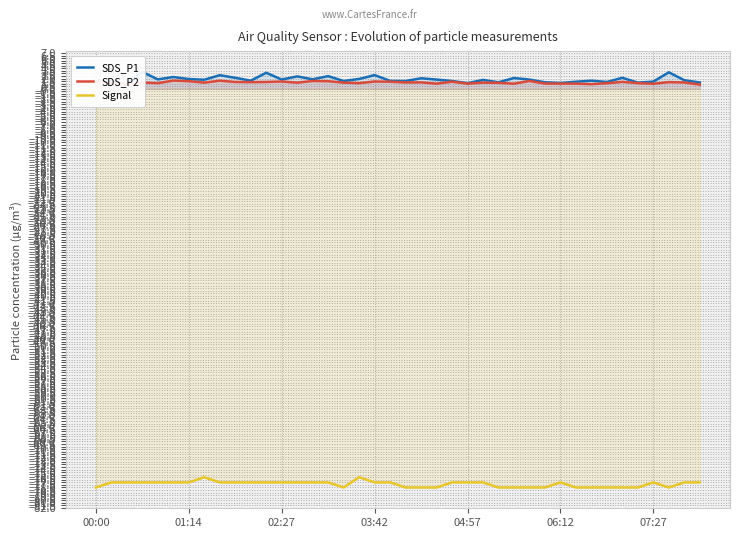

What are all the series names shown in the legend?

SDS_P1, SDS_P2, Signal